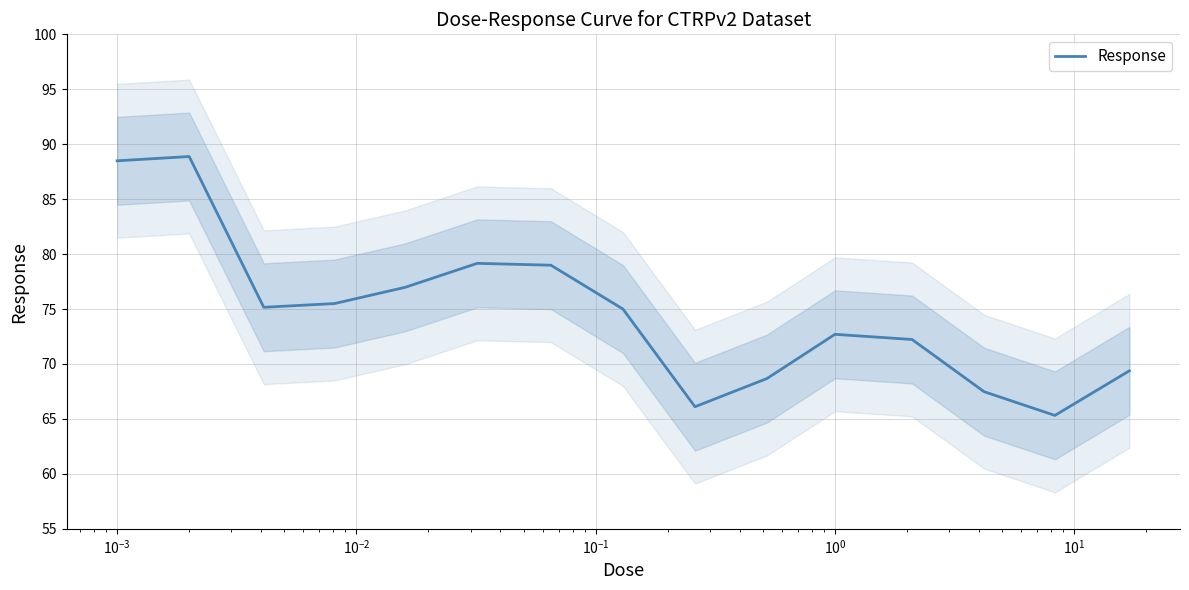

Reading right to left, transcribe all the data shown in this chart.

69.4	65.3	67.5	72.2	72.7	68.7	66.1	75.0	79.0	79.2	77.0	75.5	75.2	88.9	88.5